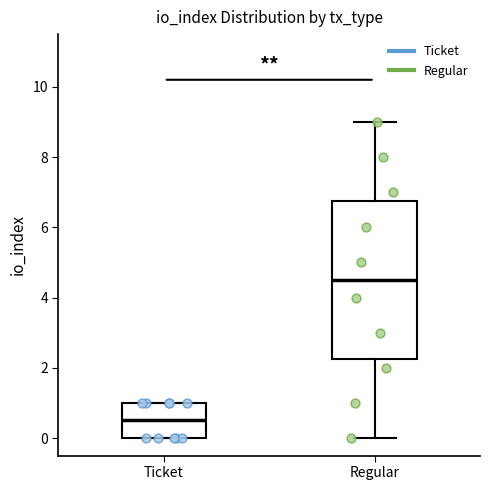

Where is the upper edge of the box for Ticket on the y-axis? The values are not printed on the chart, so give them approximately, as read against the axis.

1.0